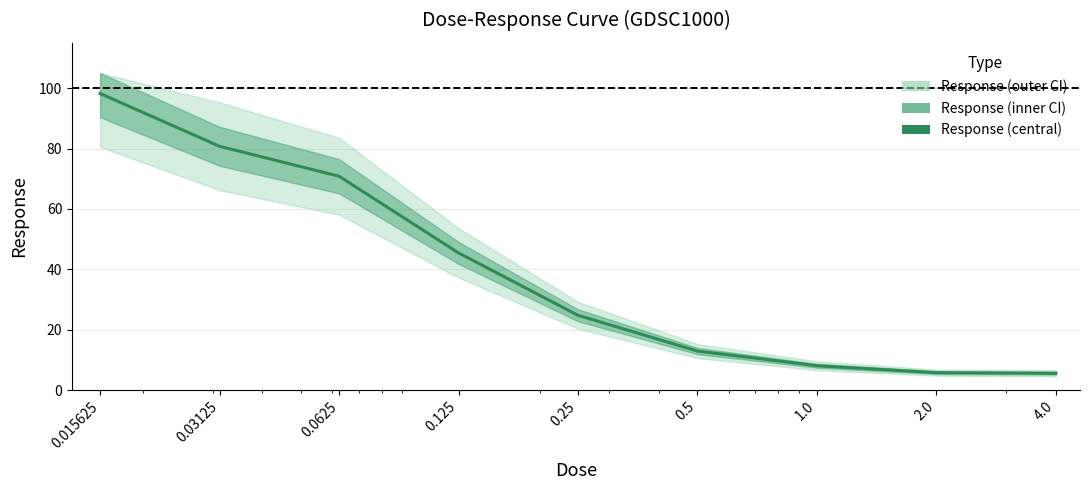

The chart shows a value of 8.4 at 0.5. True or false?

False